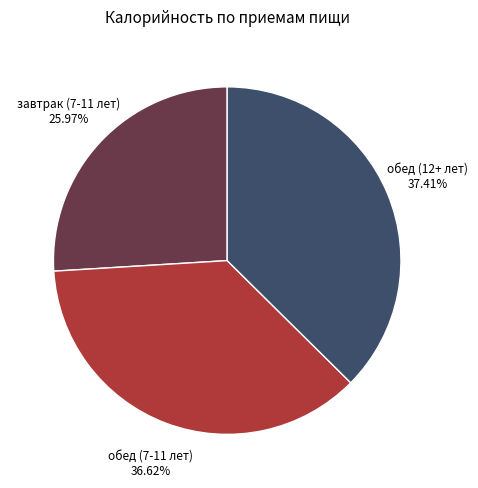

How many segments does this pie chart have?

3